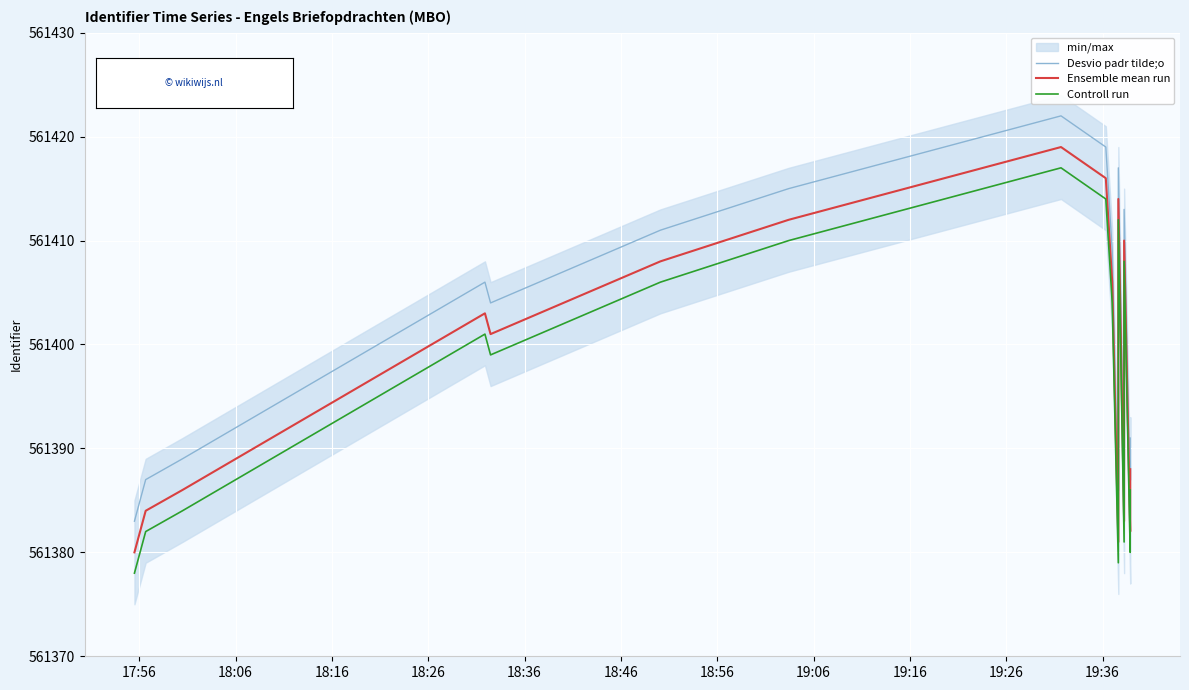

At which category does the chart reach its minimum across all series?

17:56